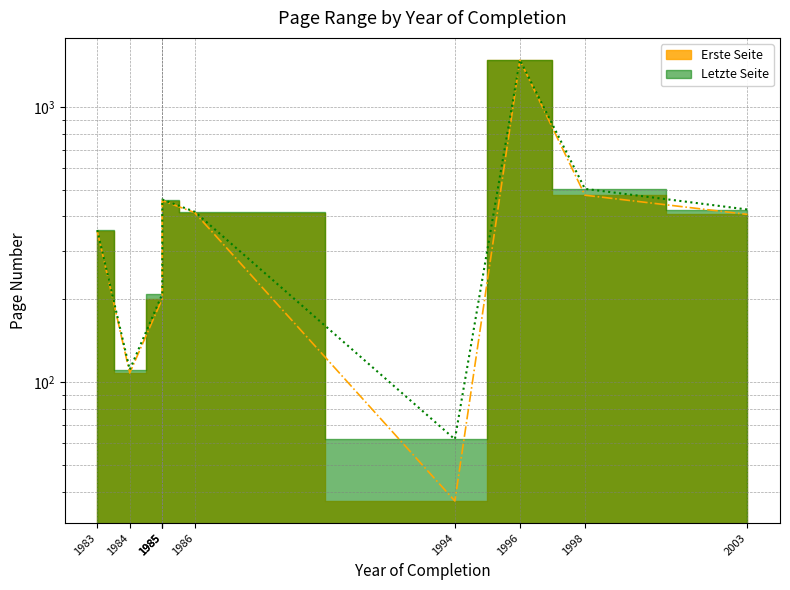

Where does the Erste Seite series first go above 413?

1985